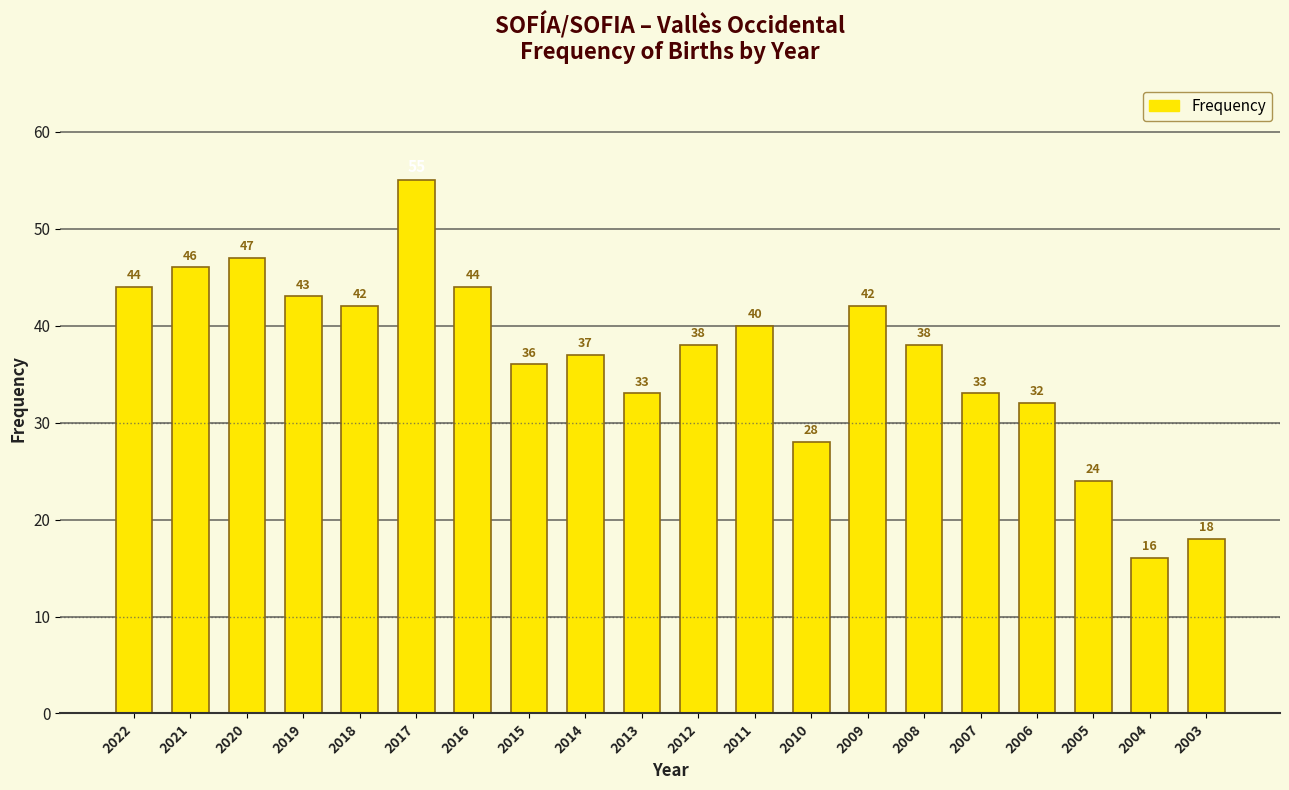

Reading right to left, what are all the values shown in this chart?

18	16	24	32	33	38	42	28	40	38	33	37	36	44	55	42	43	47	46	44